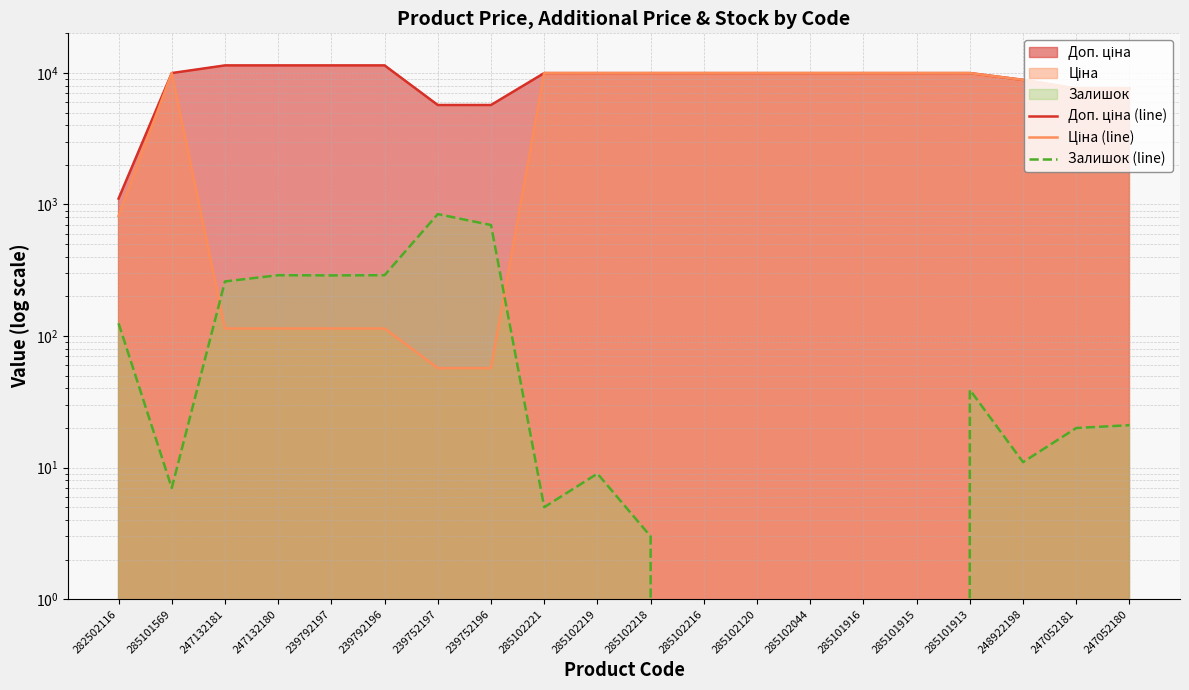

True or false: Ціна (line) has a value of 16078.8 at 285102216.

False